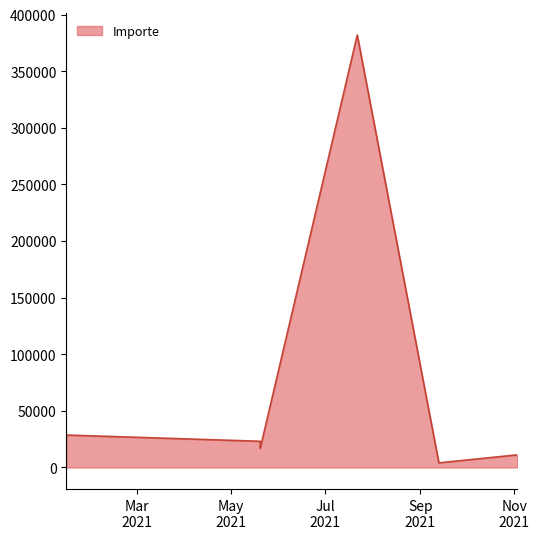

What is the maximum value shown in the chart?

382000.0